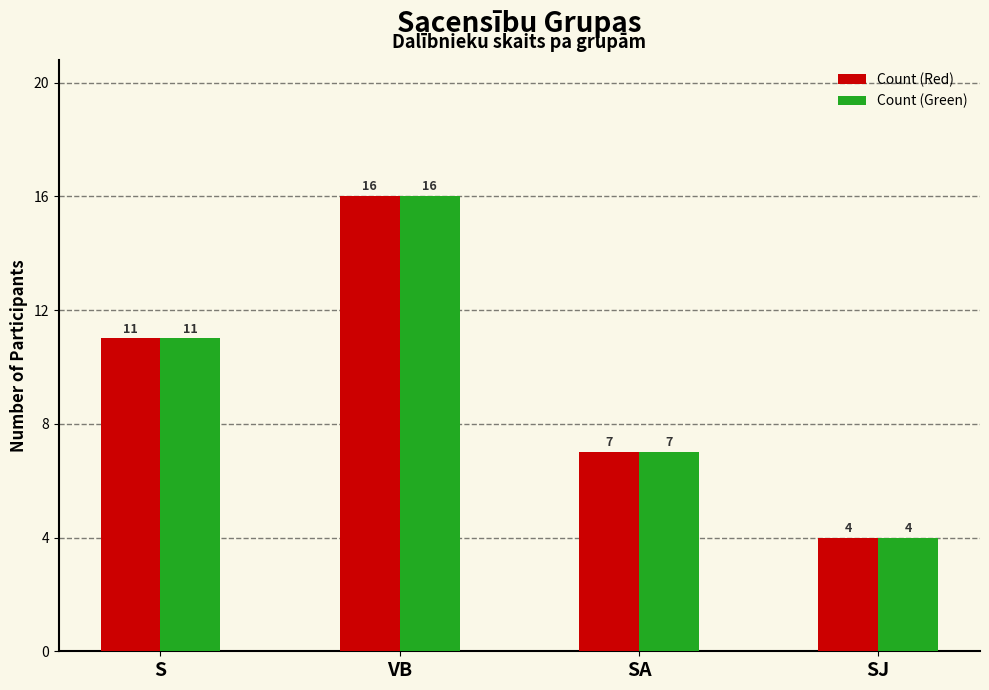

At which label is Count (Green) closest to 10?

S